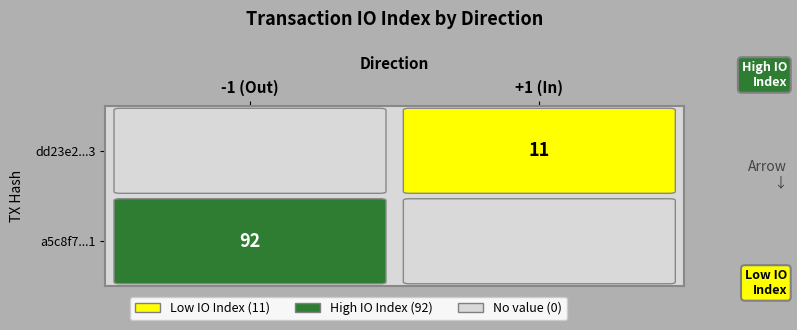

True or false: dd23e2...3 has a value of 11 at +1 (In).

True